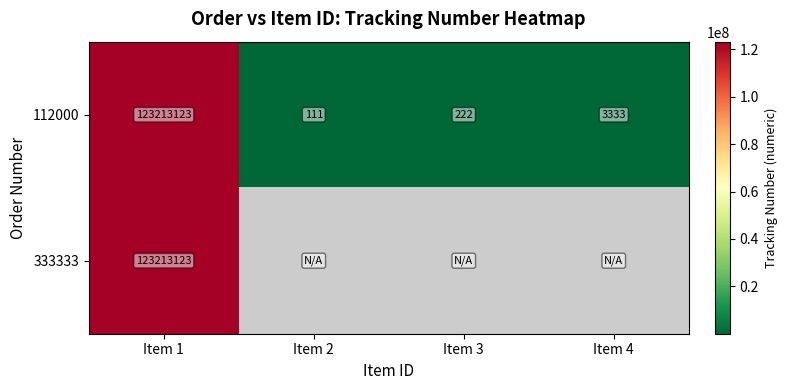

What is the difference between the second highest and second lowest values in the 112000 series?

3111